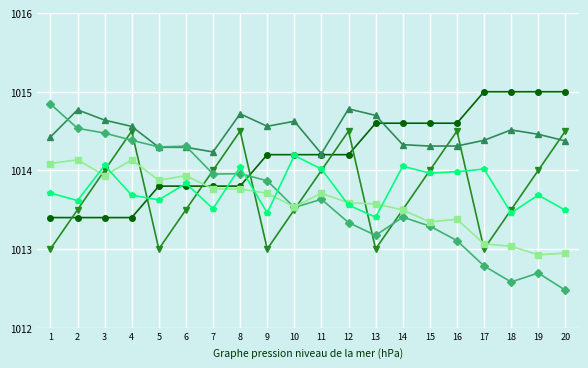

What is the spread (max minus min) of values at 4?

1.2